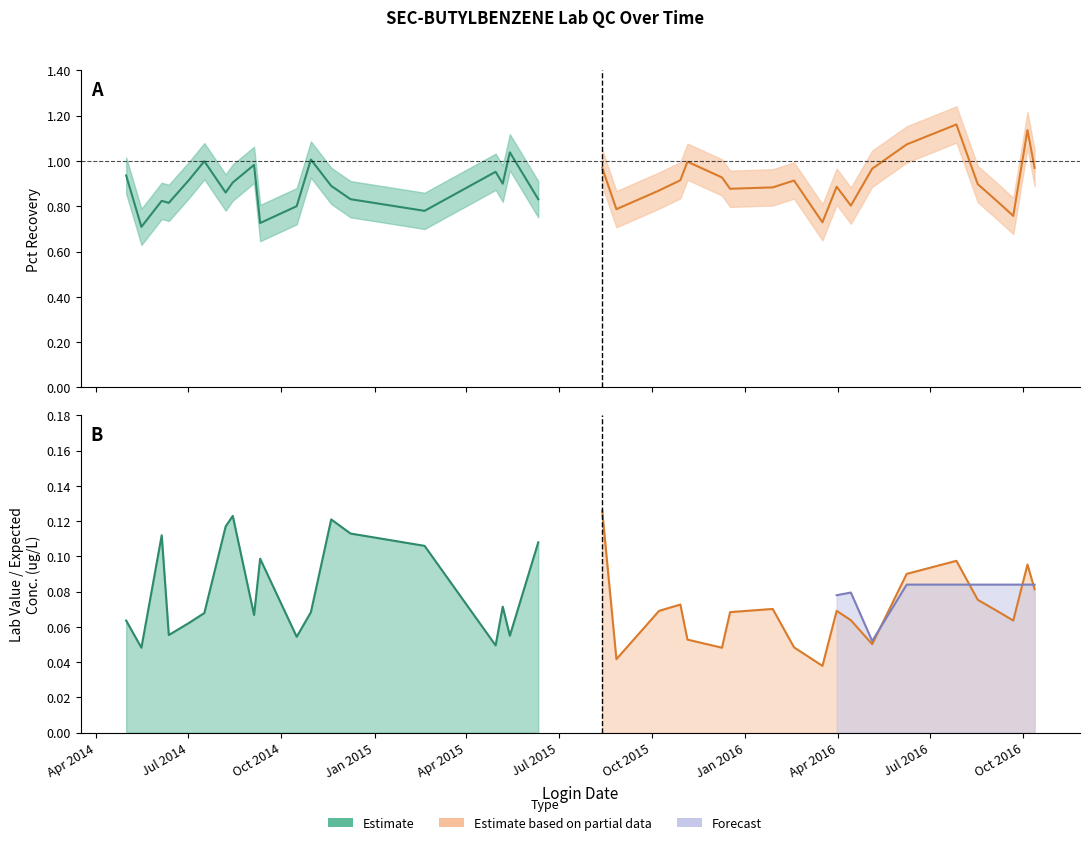

Reading right to left, list all the values displayed in this chart.

Pct Recovery: 1.0	1.1	0.8	0.8	0.9	1.2	1.1	1.0	0.8	0.9	0.7	0.9	0.9	0.9	0.9	1.0	0.9	0.9	0.8	1.0	0.8	1.0	0.9	1.0	0.8	0.8	0.9	1.0	0.8	0.7	1.0	0.9	0.9	1.0	0.9	0.8	0.8	0.7	0.9
Lab Value: 0.1	0.1	0.1	0.1	0.1	0.1	0.1	0.1	0.1	0.1	0.0	0.0	0.1	0.1	0.0	0.1	0.1	0.1	0.0	0.1	0.1	0.1	0.1	0.0	0.1	0.1	0.1	0.1	0.1	0.1	0.1	0.1	0.1	0.1	0.1	0.1	0.1	0.0	0.1
Expected Conc.: 0.1	0.1	0.1	0.1	0.1	0.1	0.1	0.1	0.1	0.1	0.1	0.1	0.1	0.1	0.1	0.1	0.1	0.1	0.1	0.1	0.1	0.1	0.1	0.1	0.1	0.1	0.1	0.1	0.1	0.1	0.1	0.1	0.1	0.1	0.1	0.1	0.1	0.1	0.1